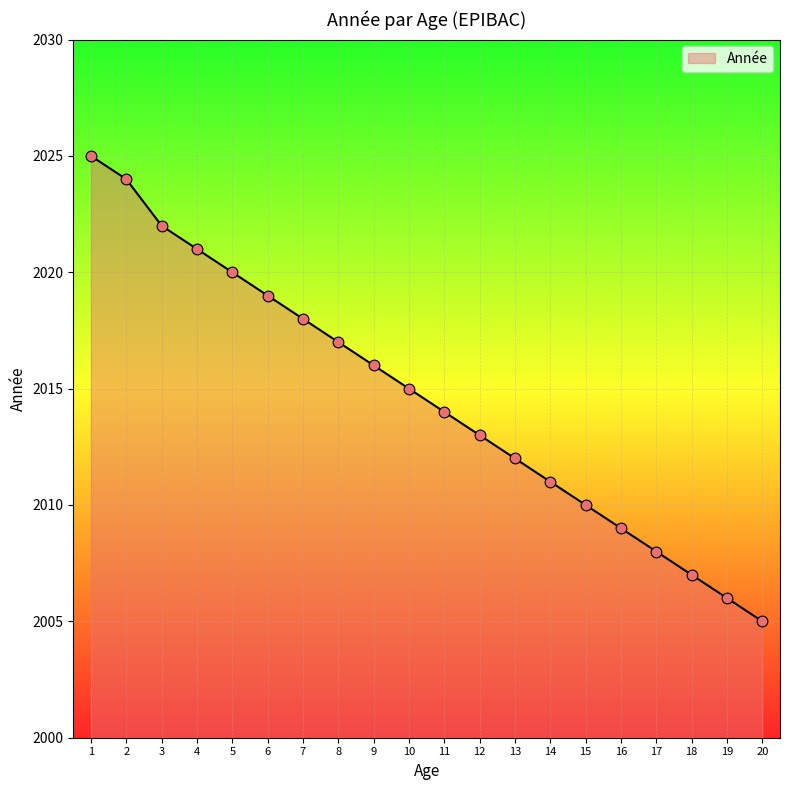

What is the maximum value shown in the chart?

2025